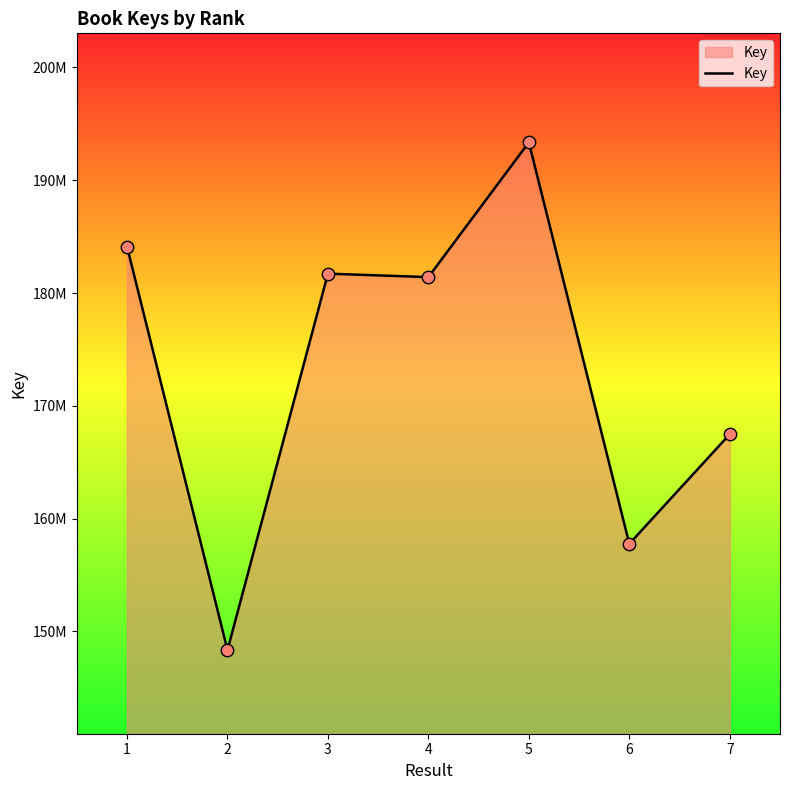

What is the change in value from 3 to 7?

-14234248